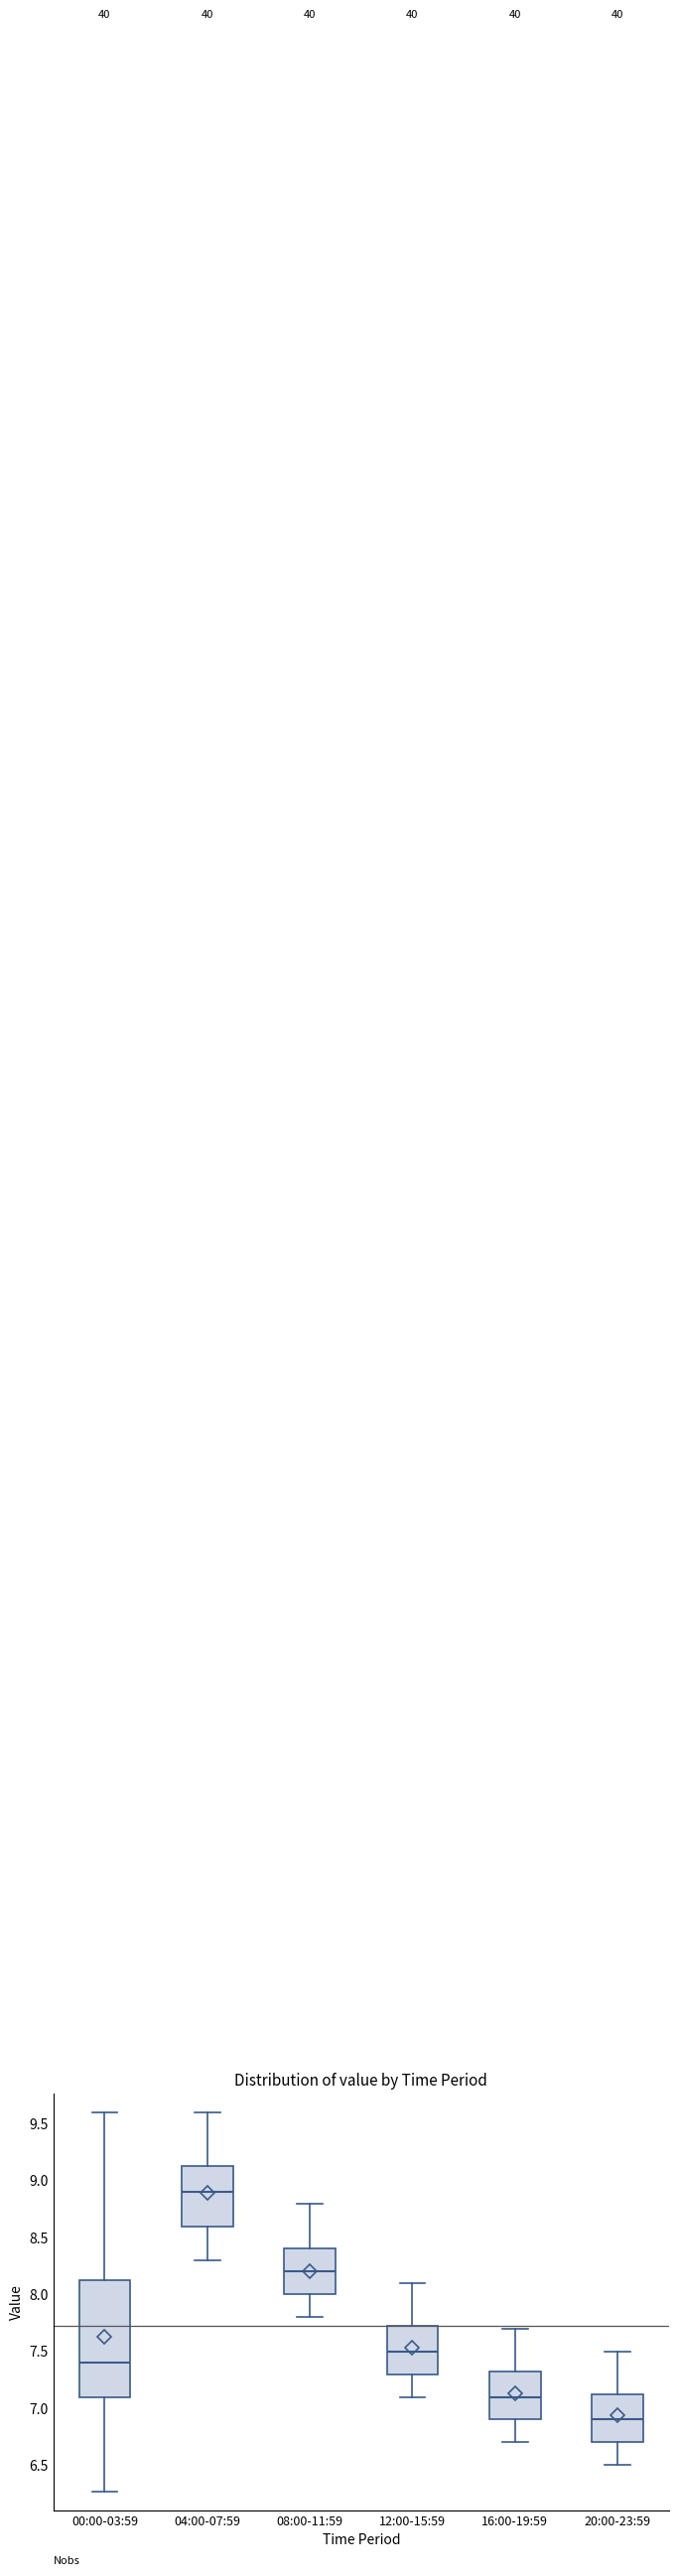

Which box's median line is the lowest?

20:00-23:59